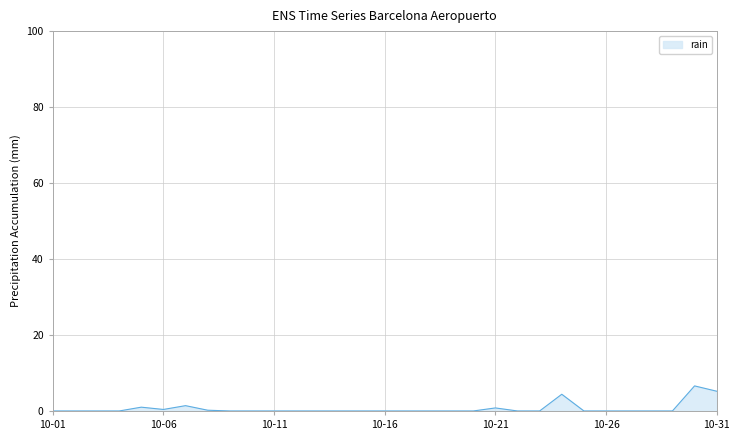

What is the value of the 6th point from the left?

0.4